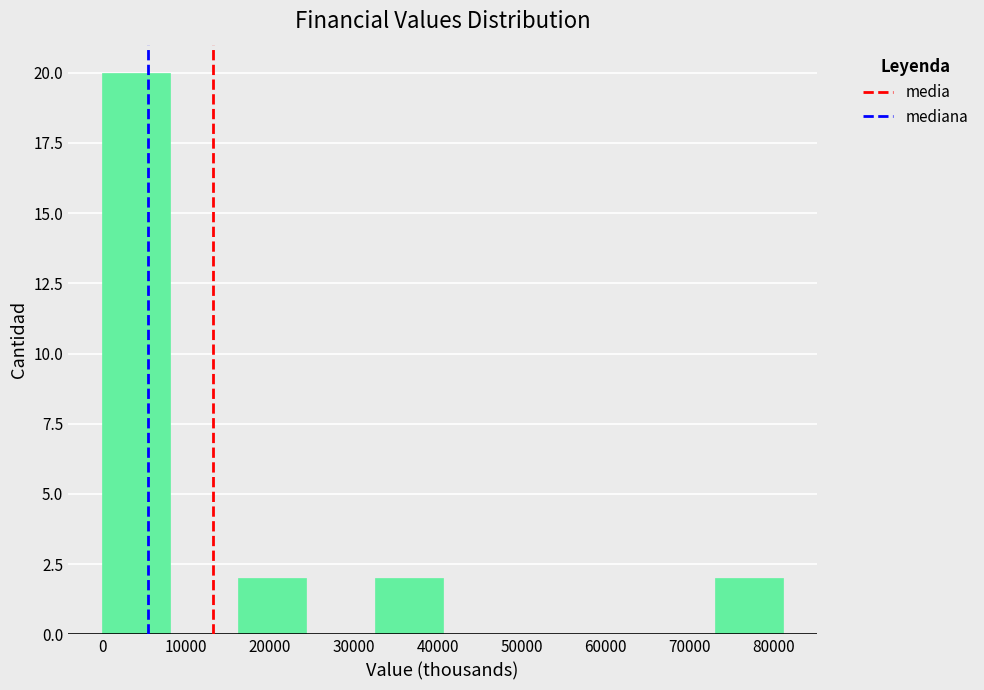

Reading left to right, transcribe this chart: for each bar, give the range it covers on the x-axis and its height. Neither the bar edges nor the heights are printed on the chart, so give them approximately, as read against the axes.

0 to 8000: 20
8000 to 16000: 0
16000 to 24000: 2
24000 to 32000: 0
32000 to 41000: 2
41000 to 49000: 0
49000 to 57000: 0
57000 to 65000: 0
65000 to 73000: 0
73000 to 81000: 2